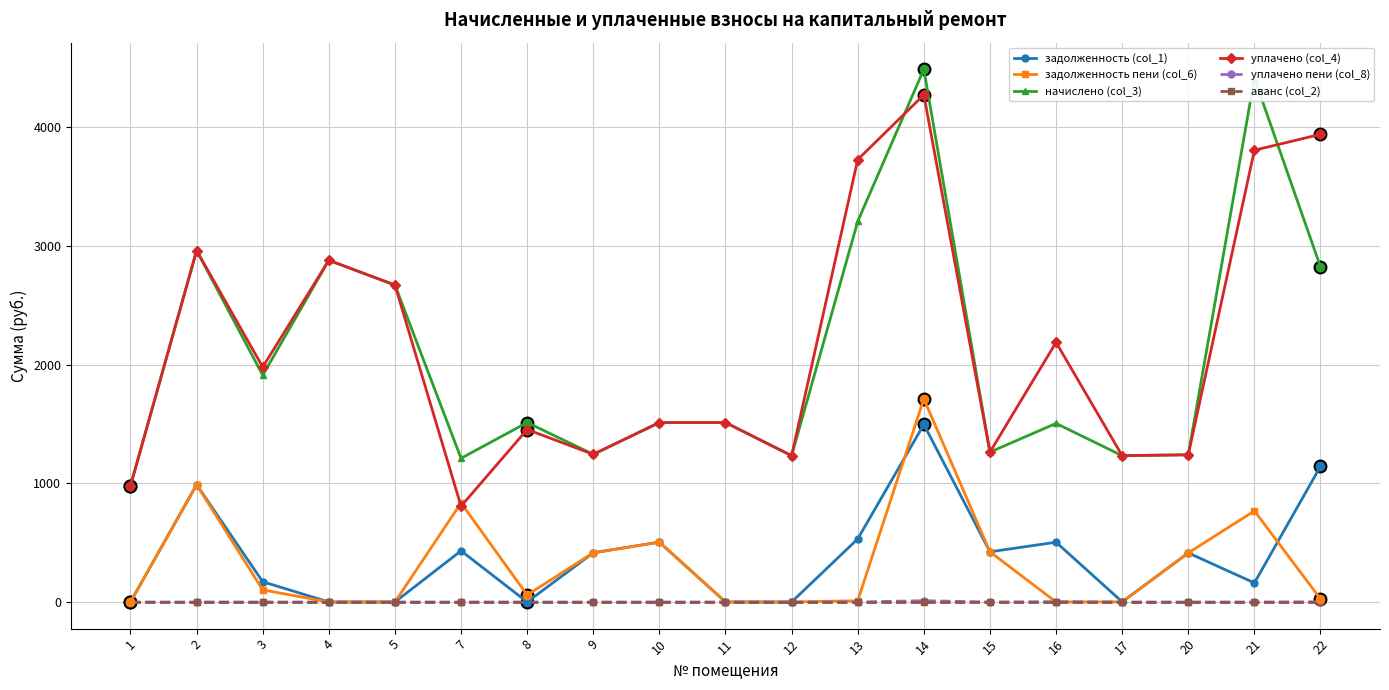

At how many categories does at least one series exceed 1890?

9